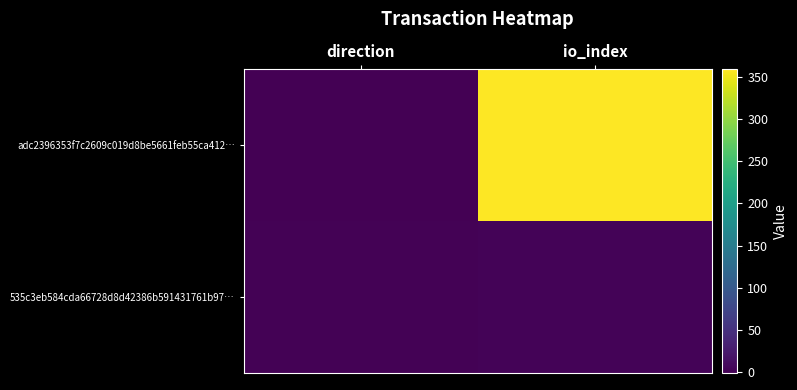

At how many categories does at least one series exceed 124?

1